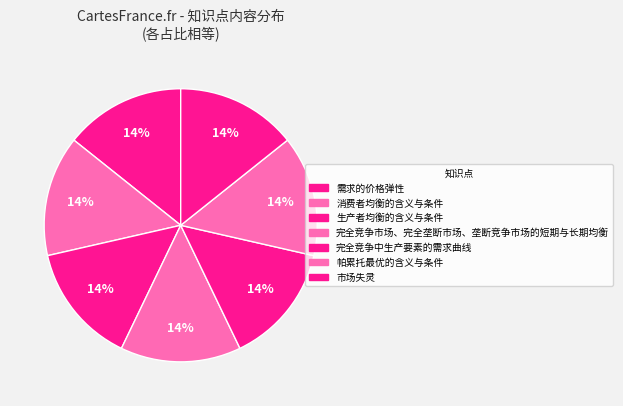

Count the number of slices in the pie.

7